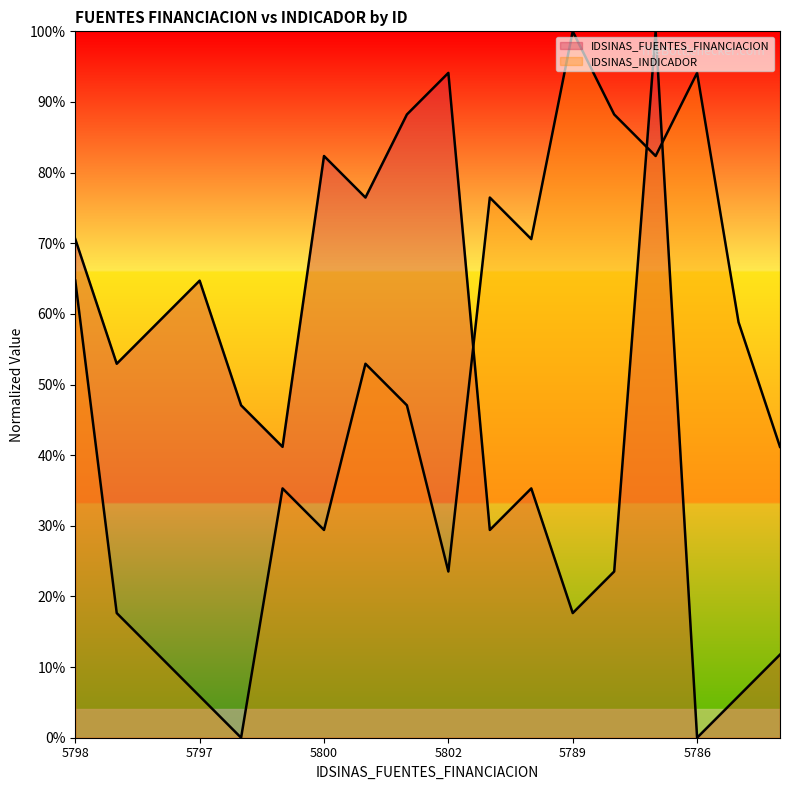

How many data points in IDSINAS_INDICADOR are less than 52?

9